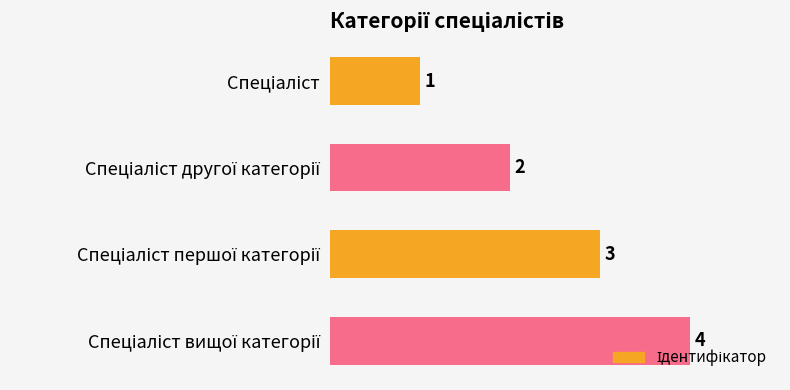

What is the sum of all values?

10